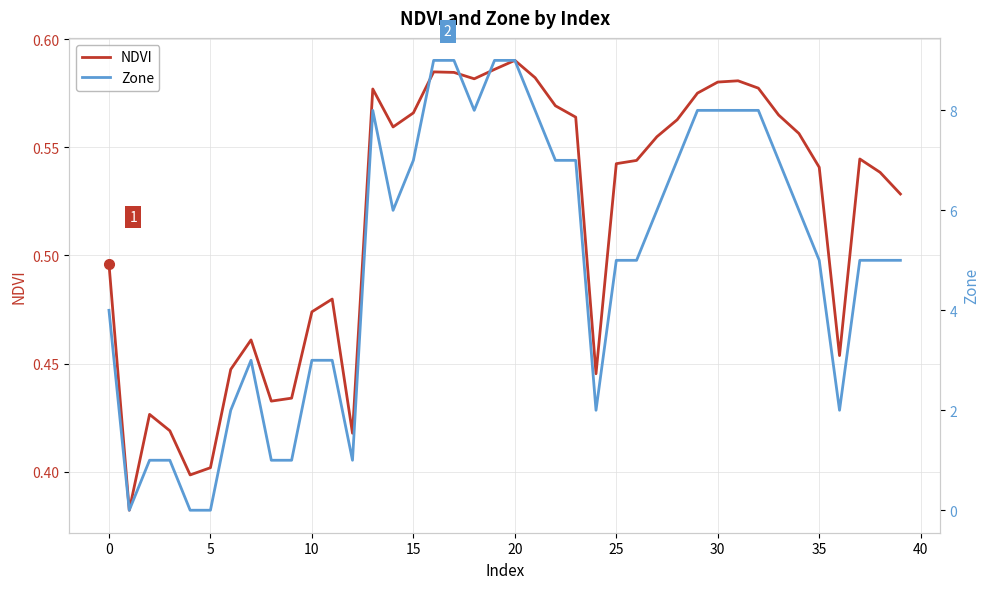

What is the value of the NDVI point at the 5th from the left?

0.4